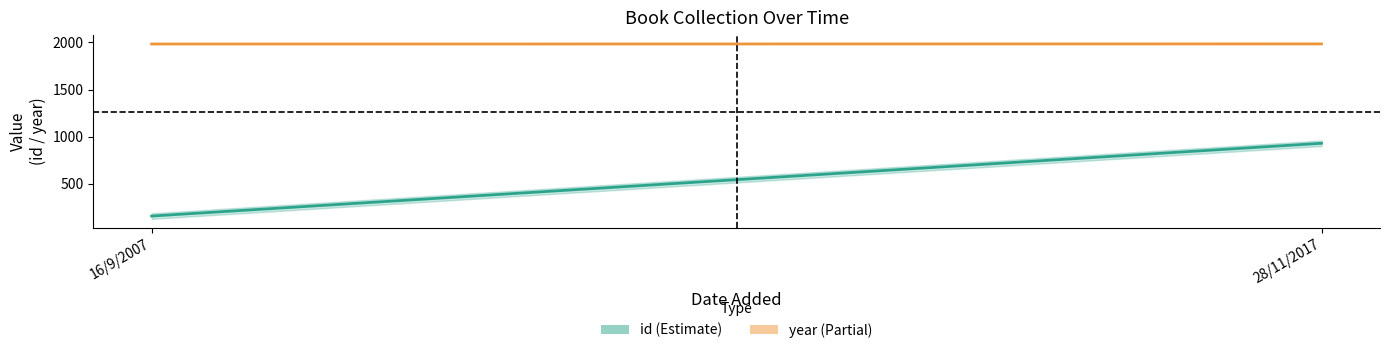

At 16/9/2007, list the series in order from smallest to largest.

id, year